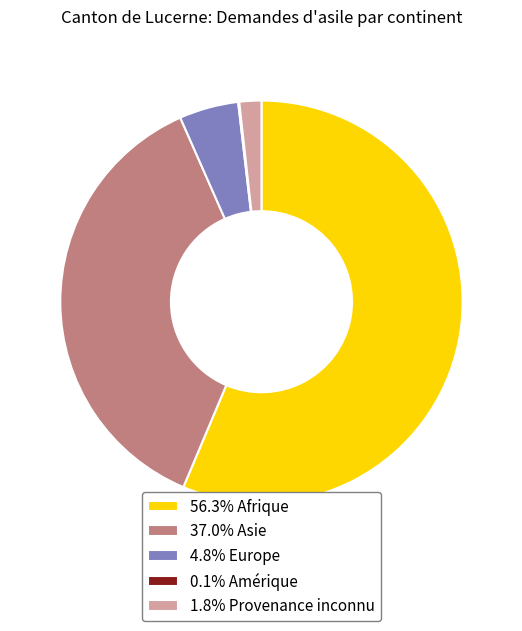

Approximately how many times larger is the value at 4.8% Europe compared to 1.8% Provenance inconnu?

2.7